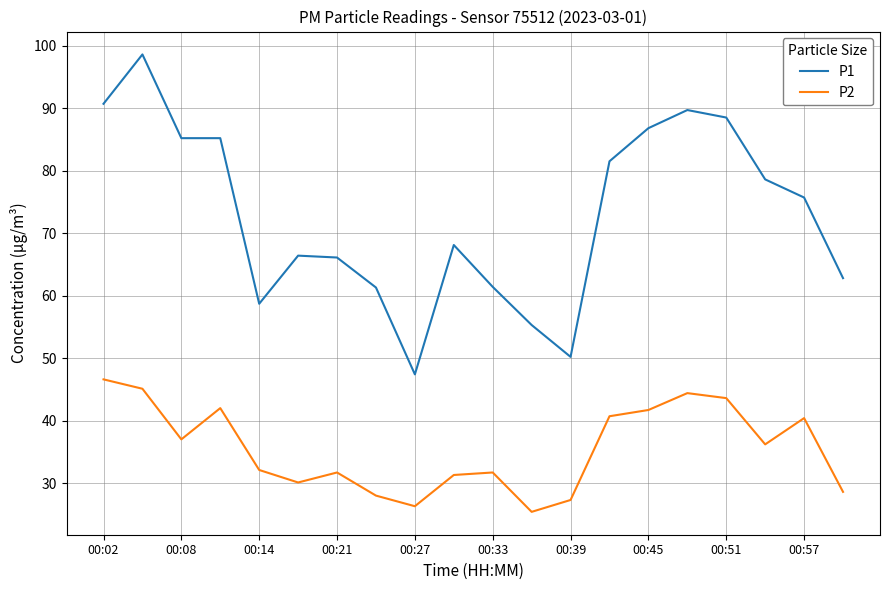

How many lines are shown in the chart?

2